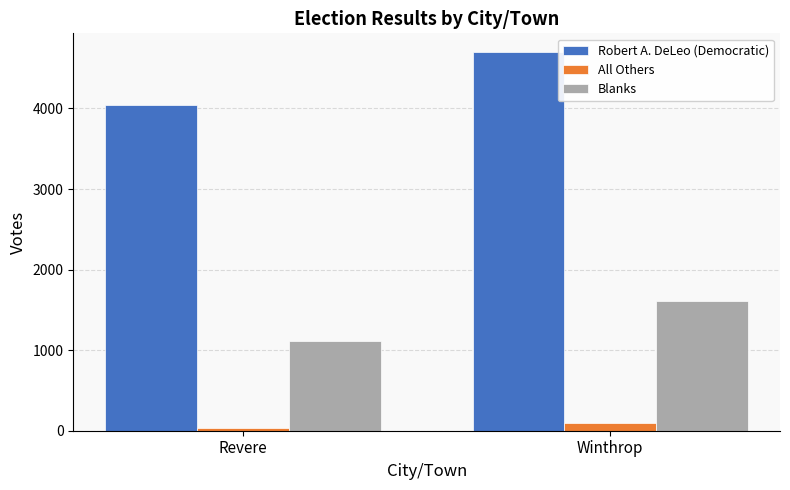

The Blanks series shows 885 at Winthrop. True or false?

False